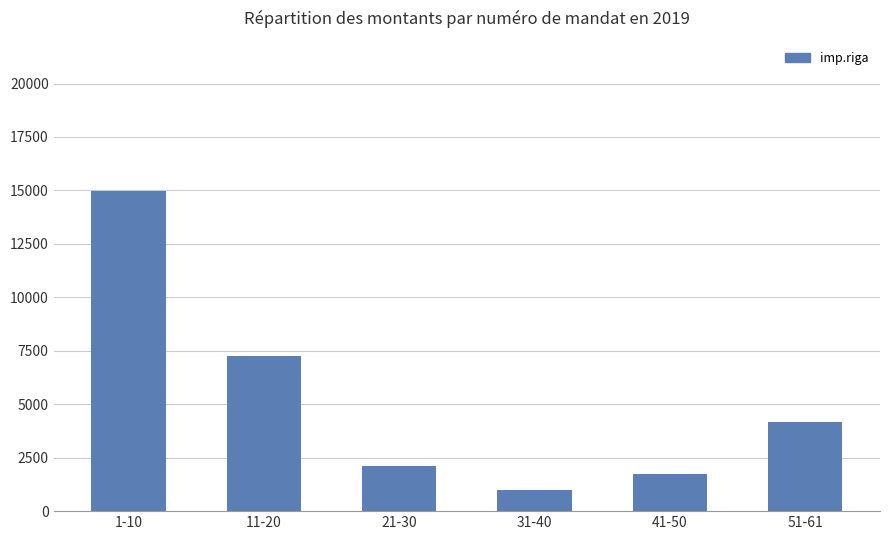

How many values are below 4158?

3